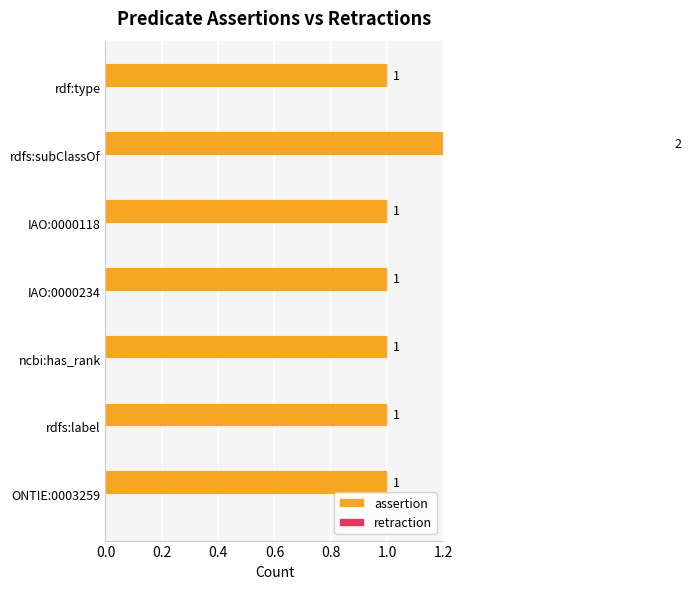

How many distinct data groups are displayed?

2